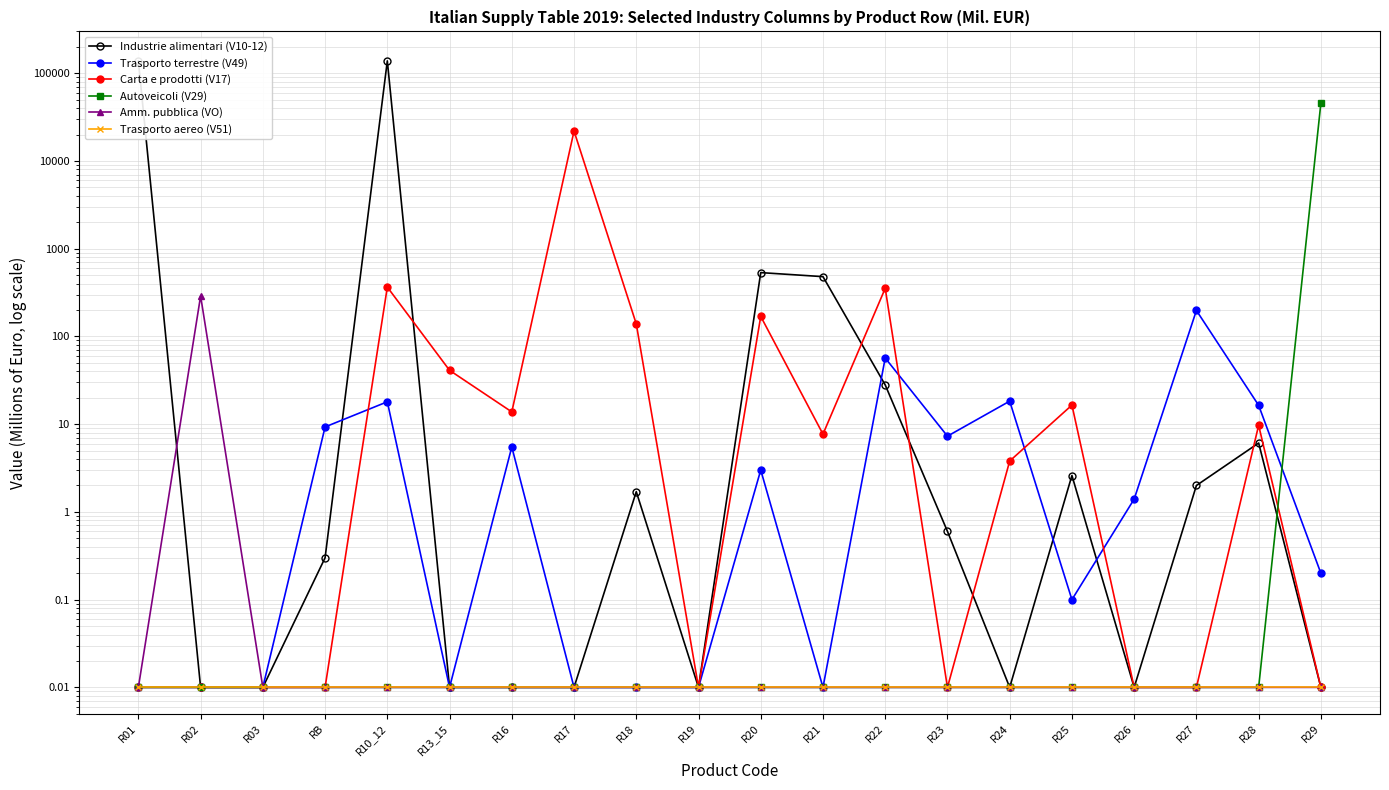

What is the sum of all Autoveicoli (V29) values?

45503.1